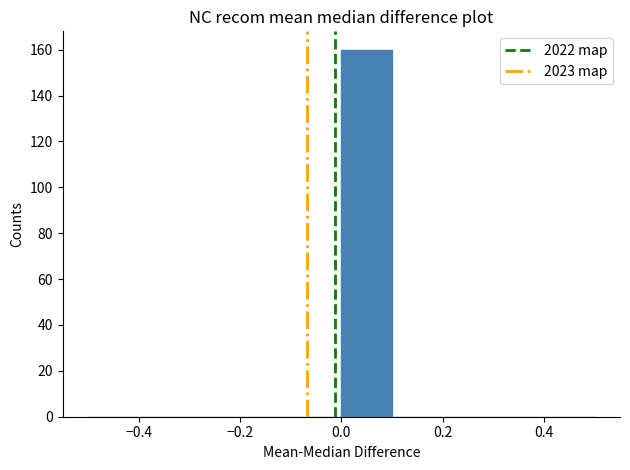

What is the height of the bar covering 0.0 to 0.1 on the x-axis? The values are not printed on the chart, so give them approximately, as read against the axis.

160